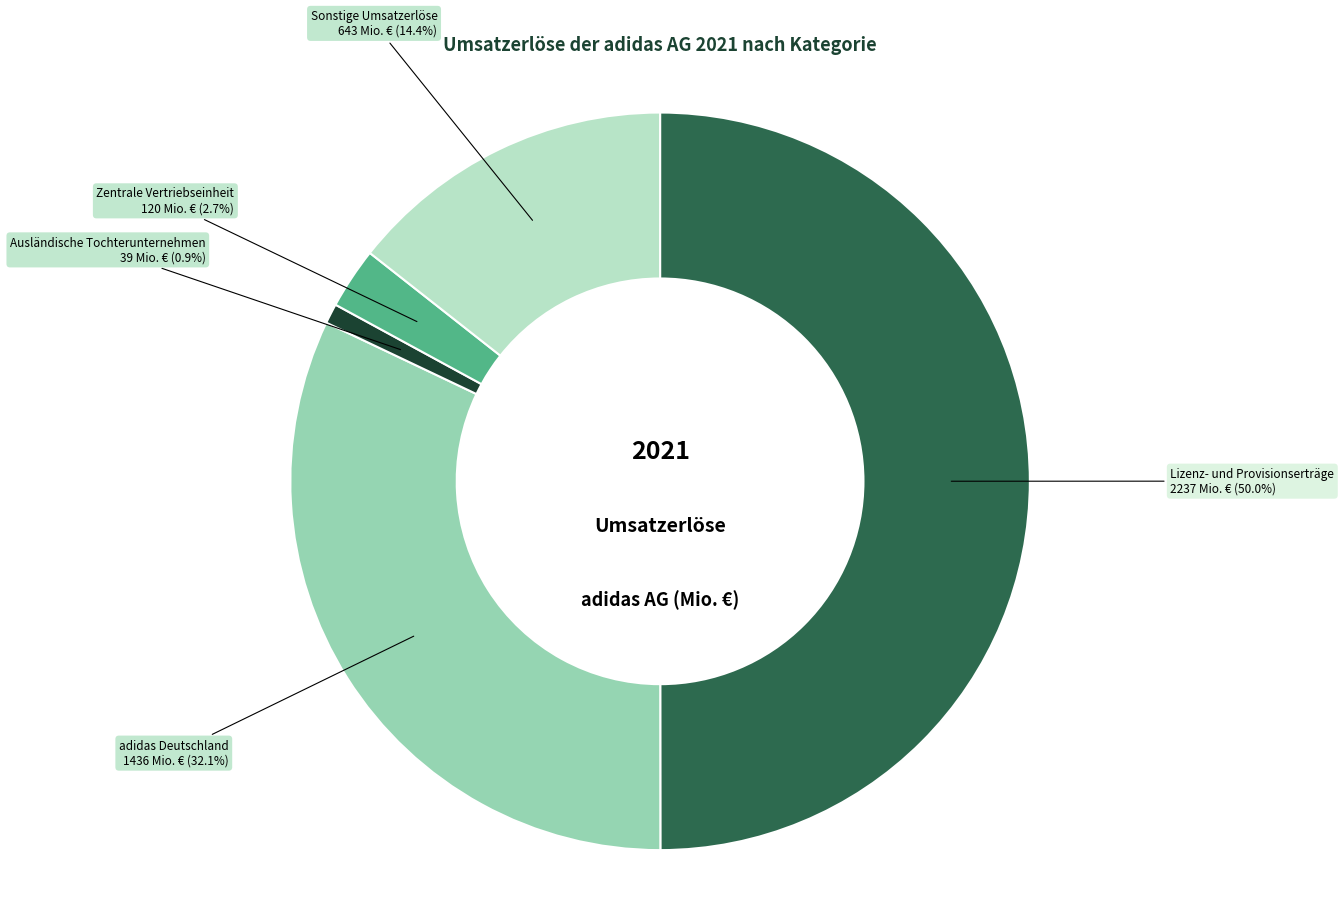

The Ausländische Tochterunternehmen slice represents 1% of the pie. True or false?

True